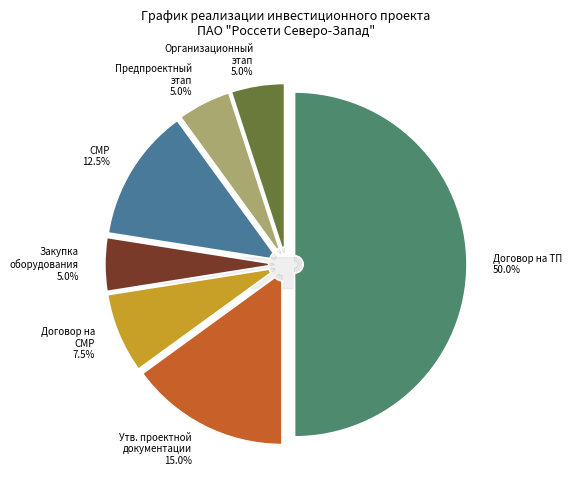

Rank the categories by value from highest to lowest.

Заключение договора на ТП, Утверждение проектной документации, Выполнение строительно-монтажных работ, Заключение договора на выполнение СМР, Закупка основного оборудования, Предпроектный и проектный этап, Организационный этап